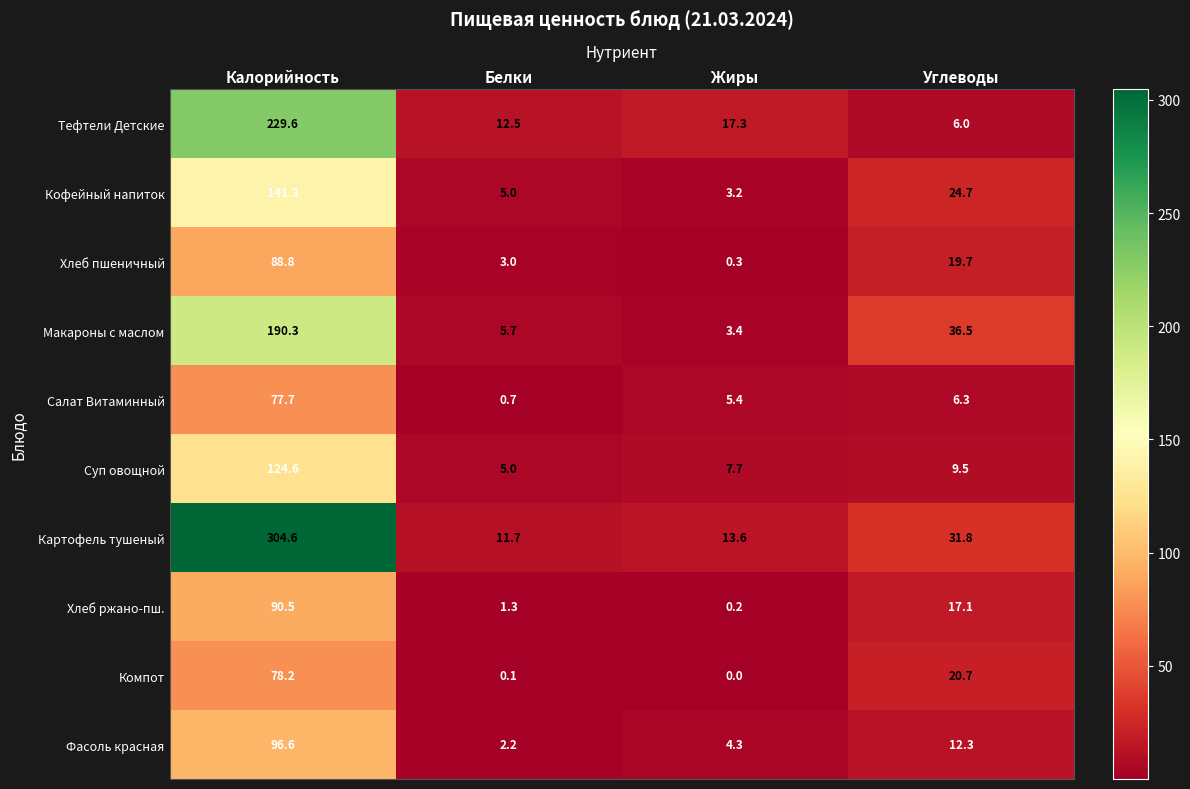

Between Калорийность and Белки, which series saw the biggest shift?

Картофель тушеный